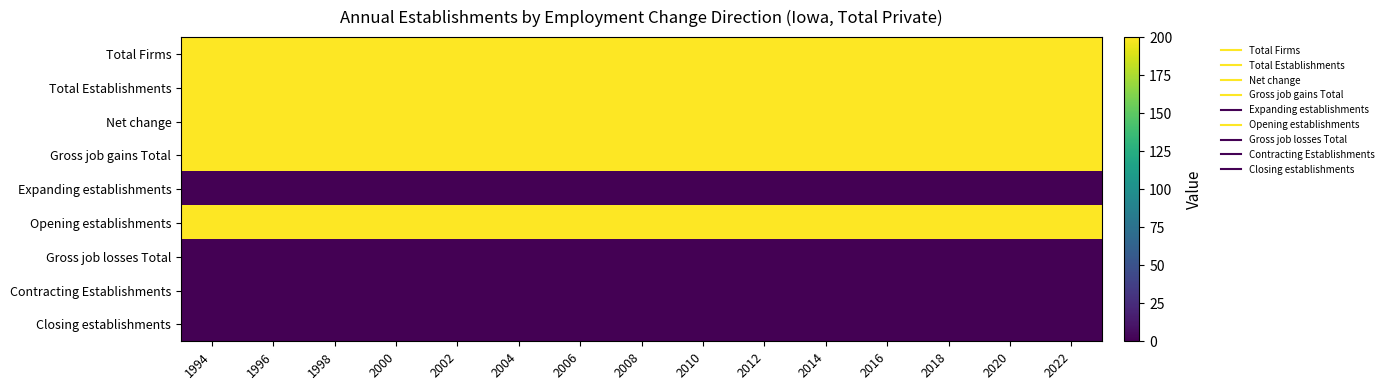

At which category is the sum across all series the highest?

1994